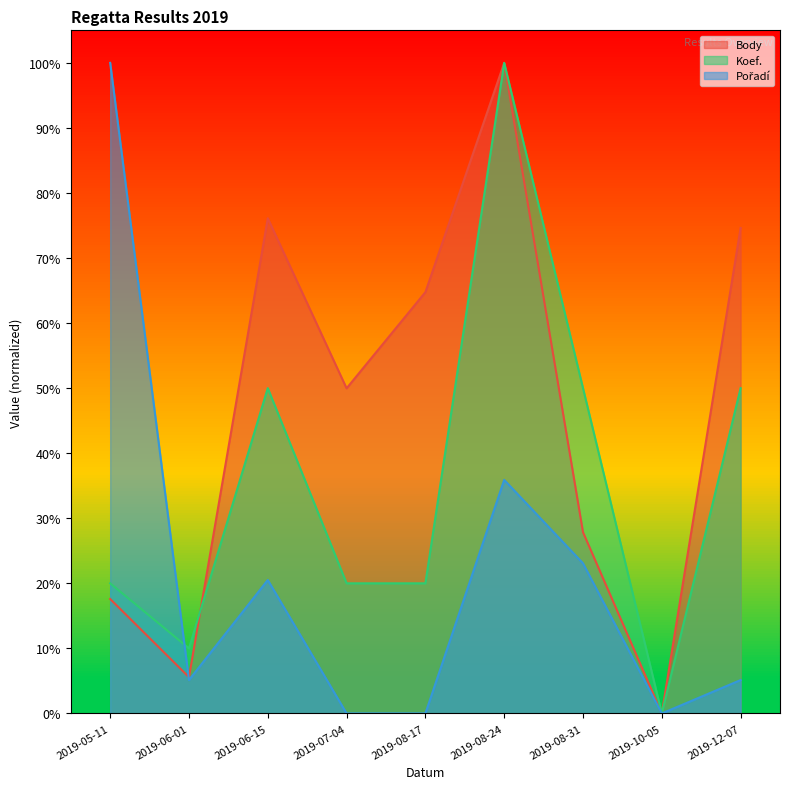

What is the sum of all Body values?

416.5